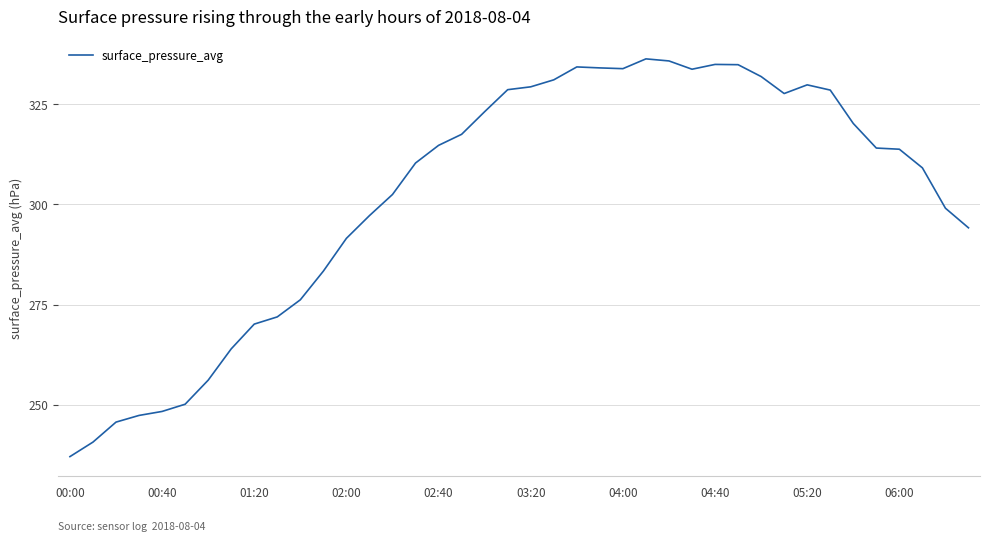

What is the smallest value displayed?

237.0